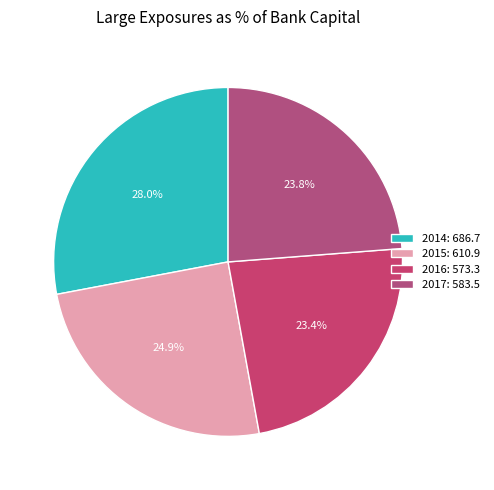

Between 2016 and 2017, which is larger?

2017